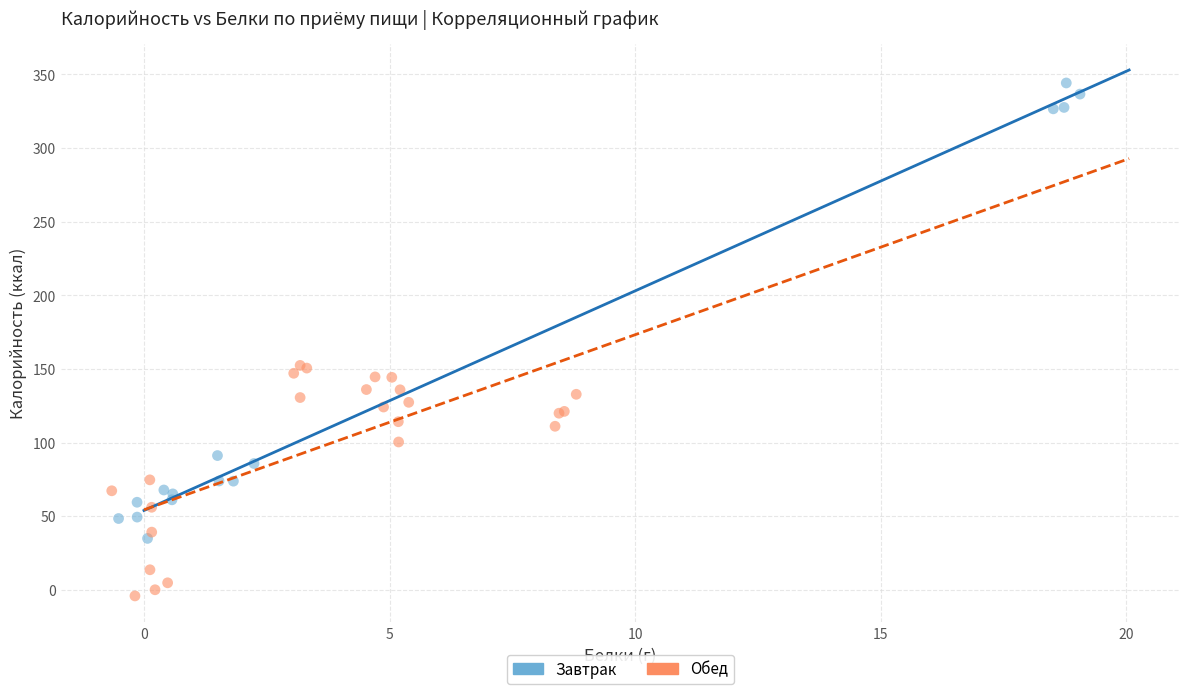

Which series reaches the minimum Y coordinate?

Обед